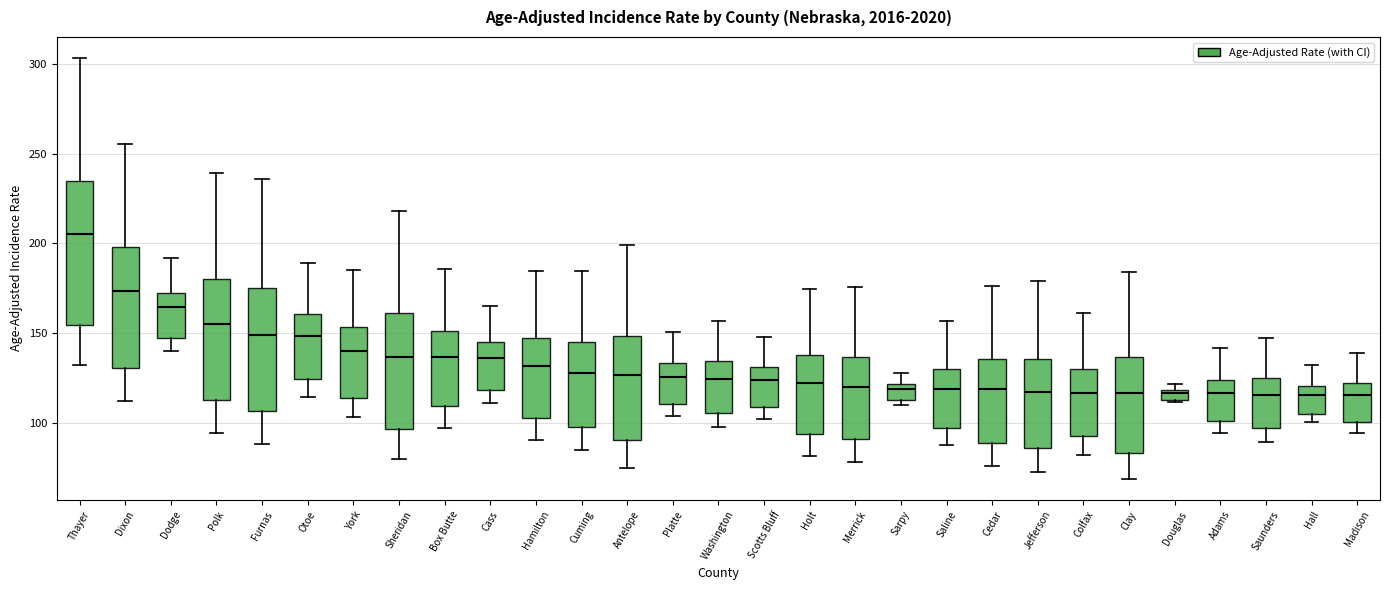

Comparing the boxes themselves (not the whiskers), which one is the tallest?

Thayer